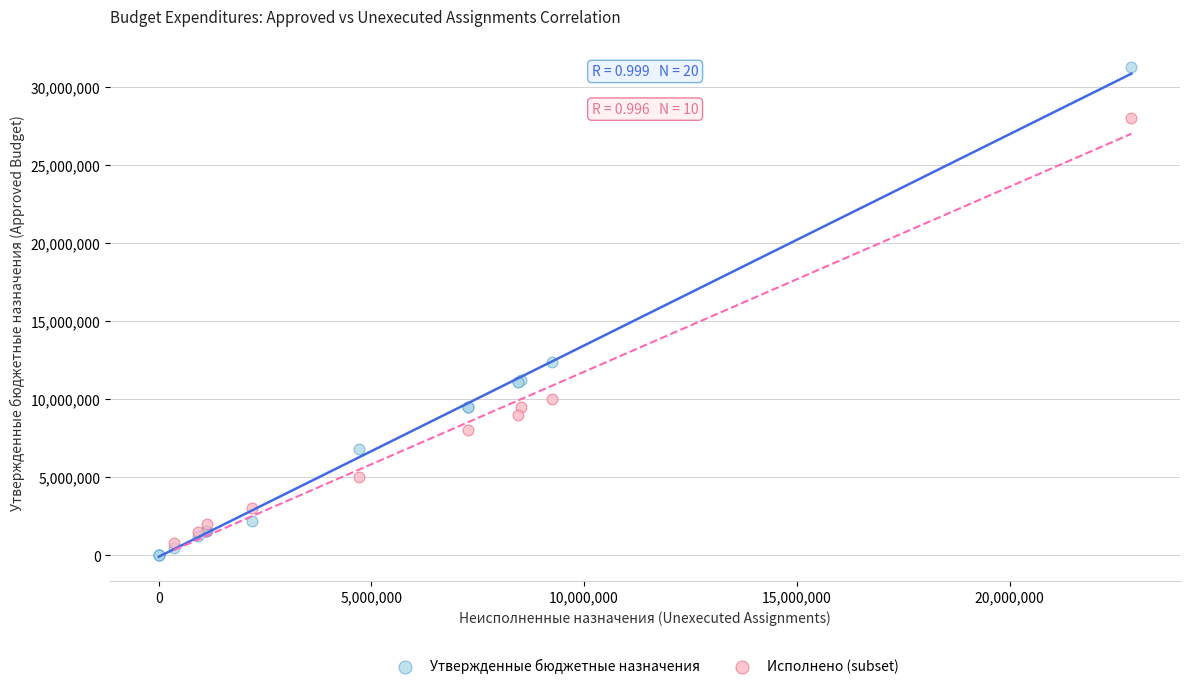

Which series has the widest spread of Y values?

Утвержденные бюджетные назначения